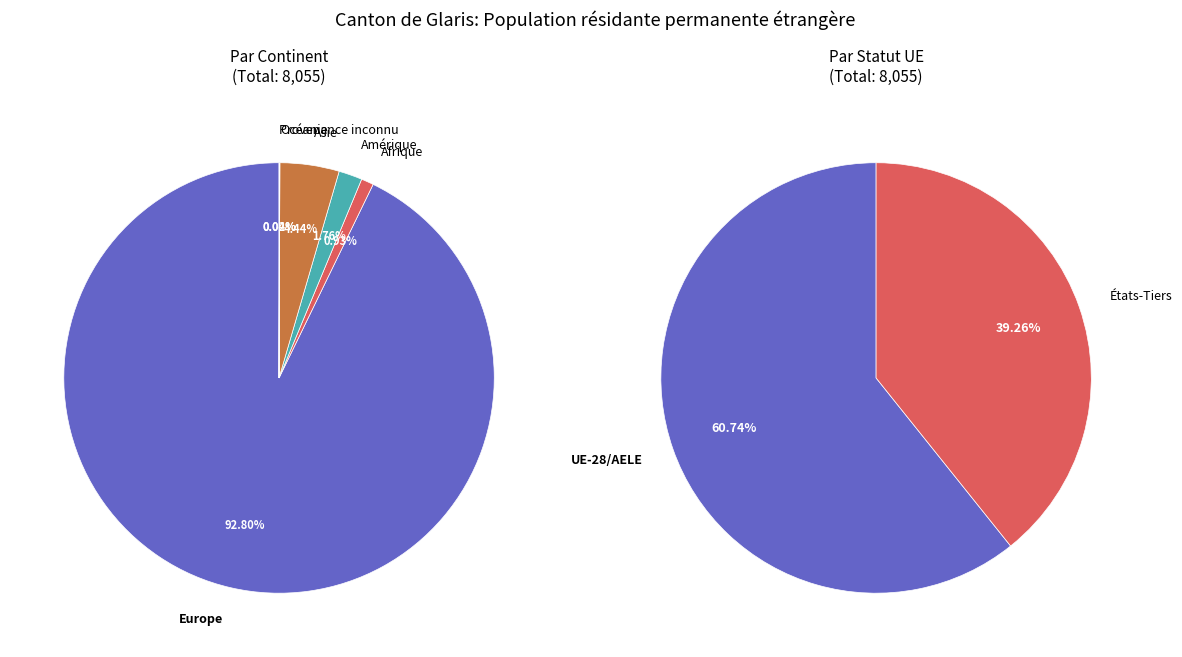

To the nearest percent, what is the difference between the Europe and Amérique slice percentages?

91%